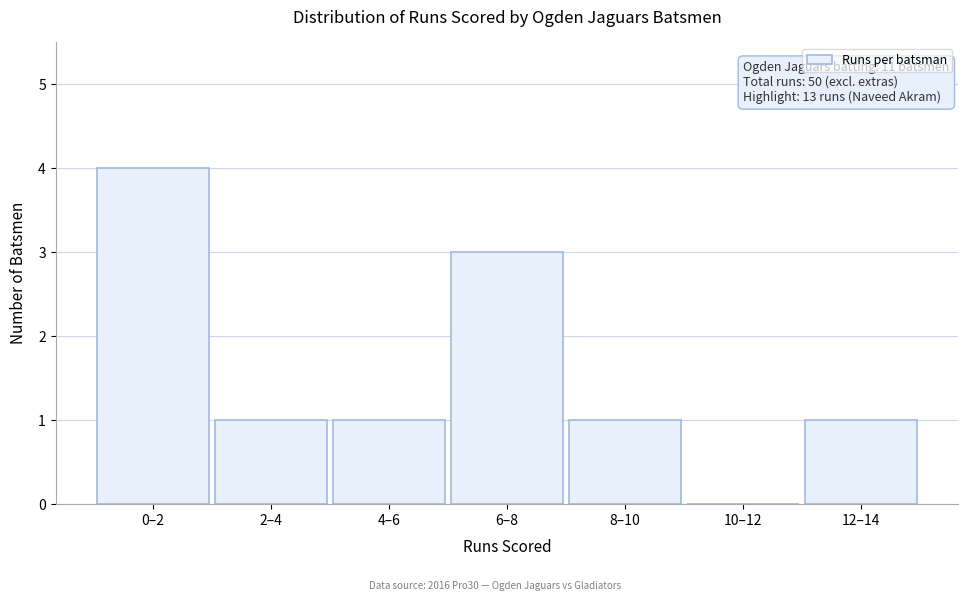

Reading right to left, list all the values displayed in this chart.

12–14=1	10–12=0	8–10=1	6–8=3	4–6=1	2–4=1	0–2=4